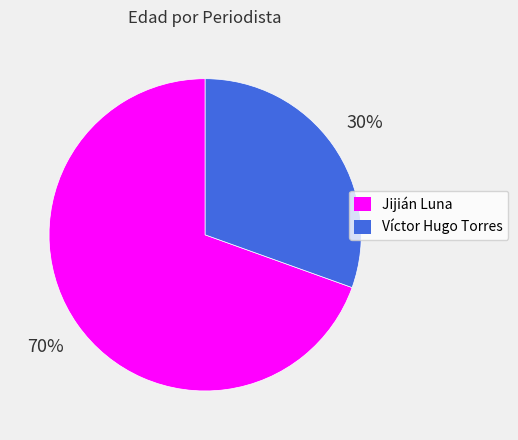

To the nearest percent, what is the average slice percentage?

50%